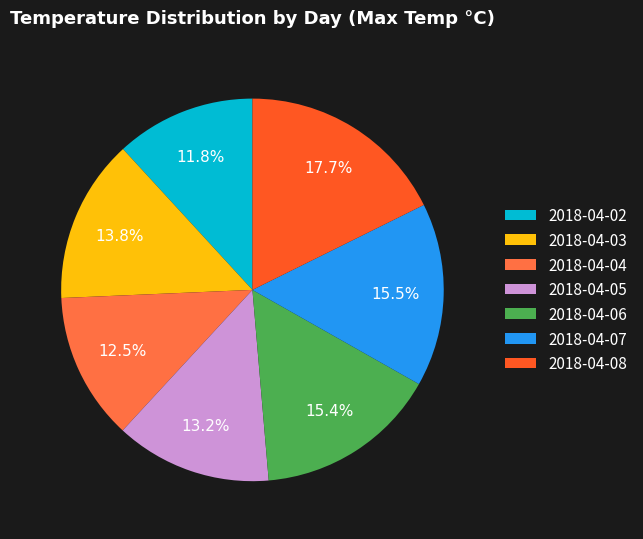

To the nearest percent, what is the difference between the largest and smallest slice percentages?

6%